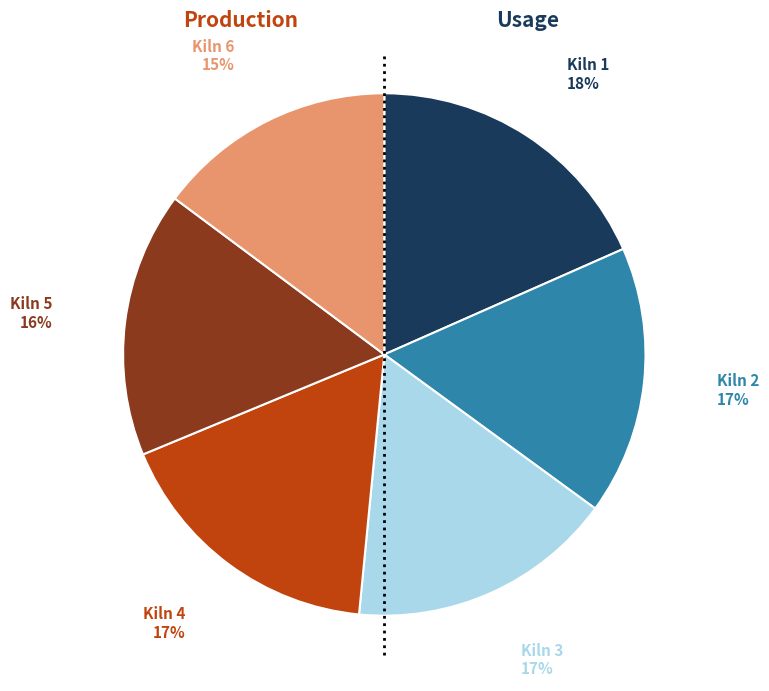

Does any single category account for the majority?

No